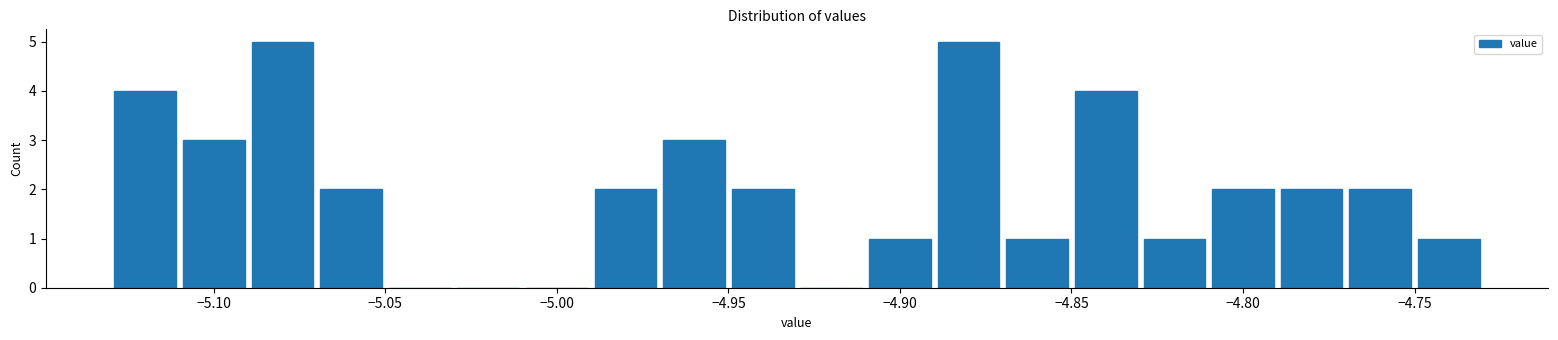

Reading left to right, transcribe this chart: for each bar, give the range it covers on the x-axis and its height. The values are not printed on the chart, so give them approximately, as read against the axis.

-5.13 to -5.11: 4
-5.11 to -5.09: 3
-5.09 to -5.07: 5
-5.07 to -5.05: 2
-5.05 to -5.03: 0
-5.03 to -5.01: 0
-5.01 to -4.99: 0
-4.99 to -4.97: 2
-4.97 to -4.95: 3
-4.95 to -4.93: 2
-4.93 to -4.91: 0
-4.91 to -4.89: 1
-4.89 to -4.87: 5
-4.87 to -4.85: 1
-4.85 to -4.83: 4
-4.83 to -4.81: 1
-4.81 to -4.79: 2
-4.79 to -4.77: 2
-4.77 to -4.75: 2
-4.75 to -4.73: 1